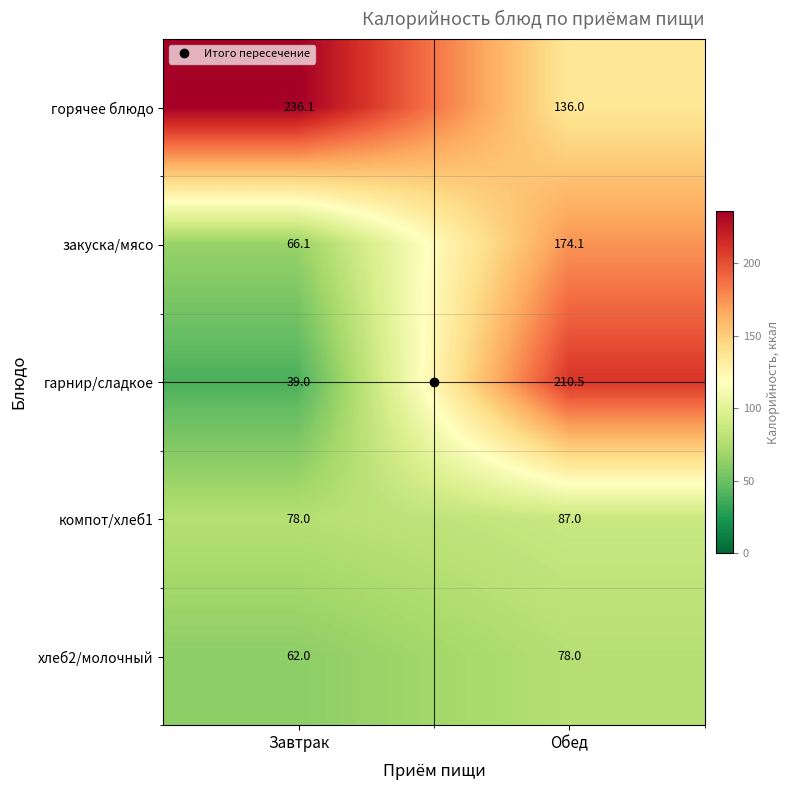

At which category is the sum across all series the highest?

Обед